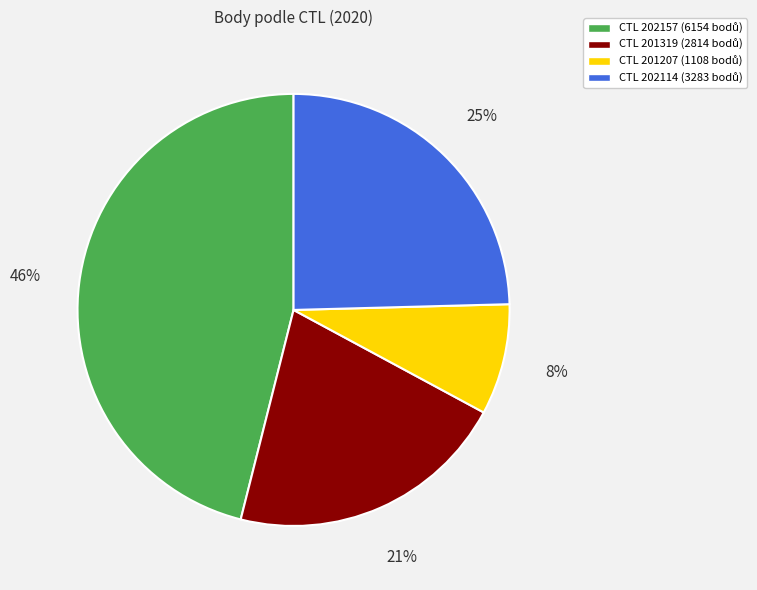

How many slices are in this pie chart?

4